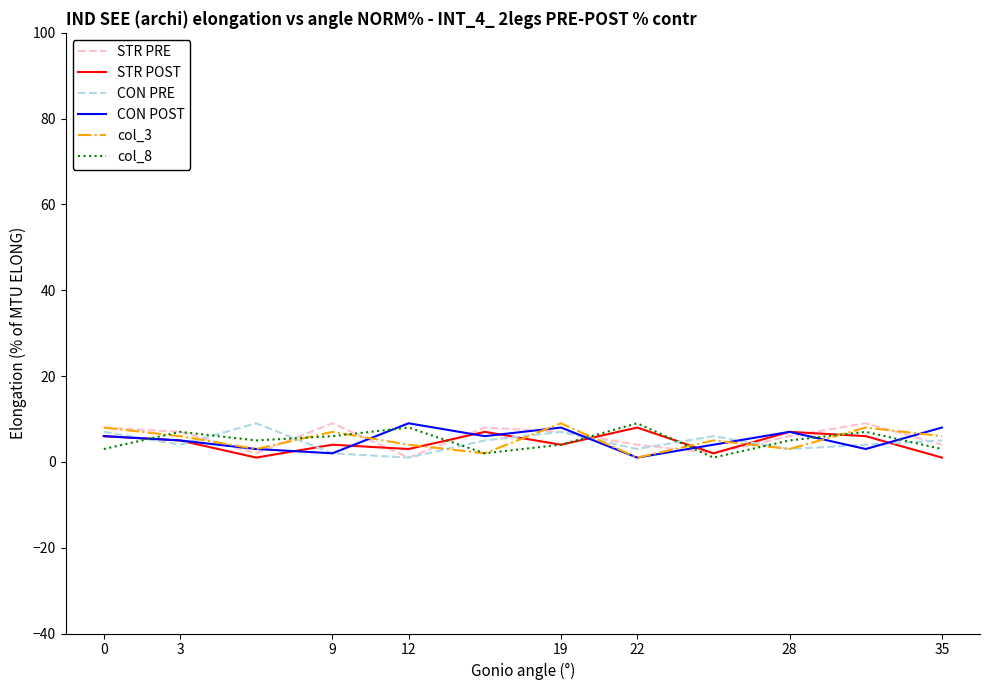

What is the maximum value shown in the chart?

9